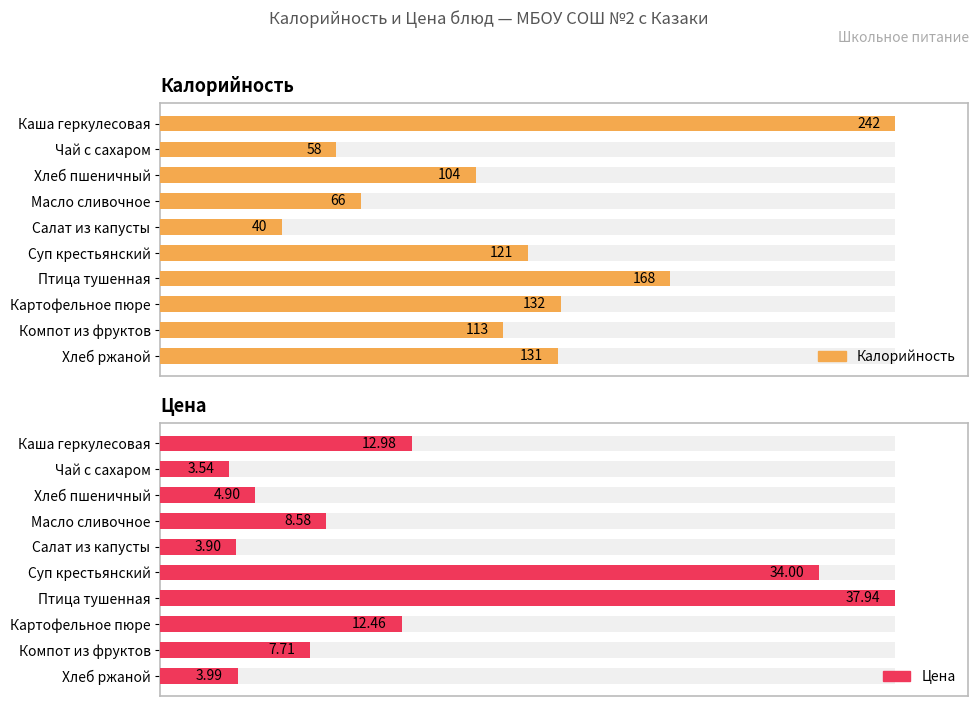

Is the value of Калорийность at Суп крестьянский greater than the value of Цена at Компот из фруктов?

Yes